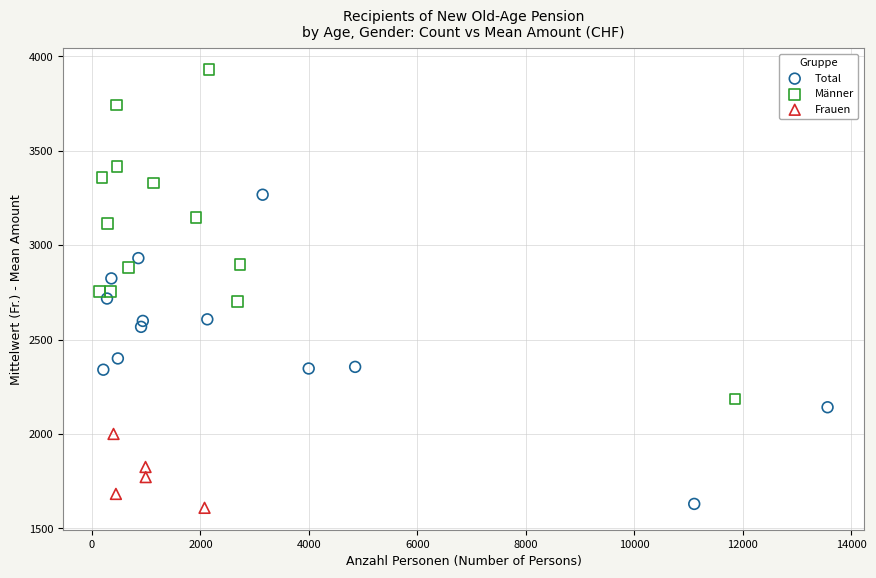

Which series has the widest spread of Y values?

Männer